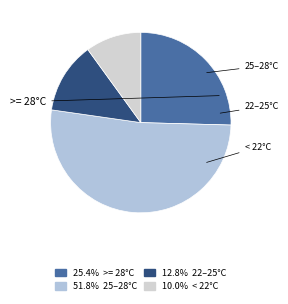

How many slices are in this pie chart?

4